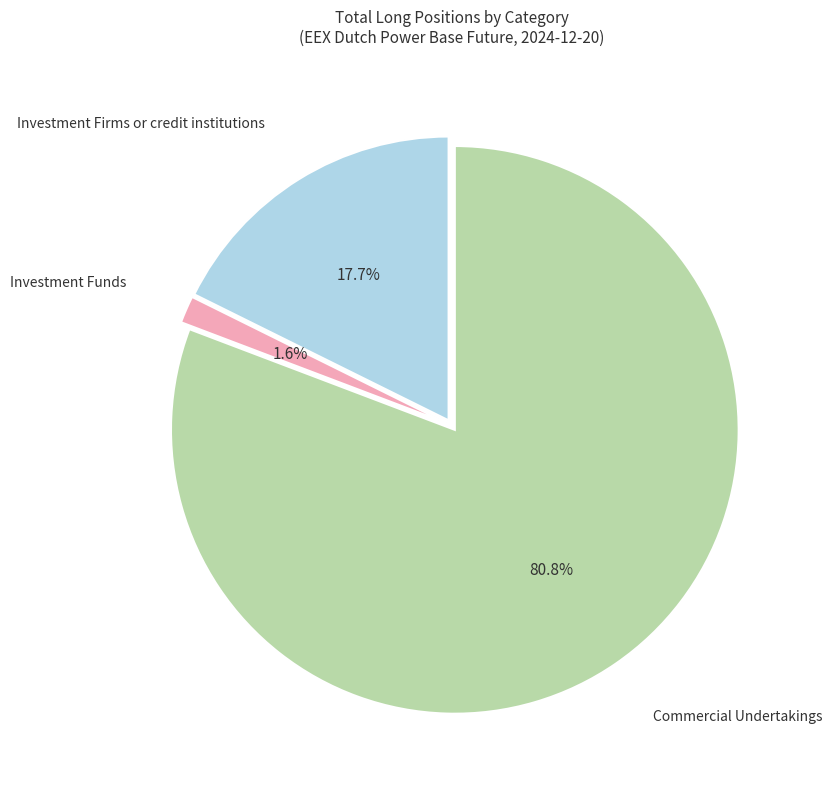

Is there a majority slice in this chart?

Yes